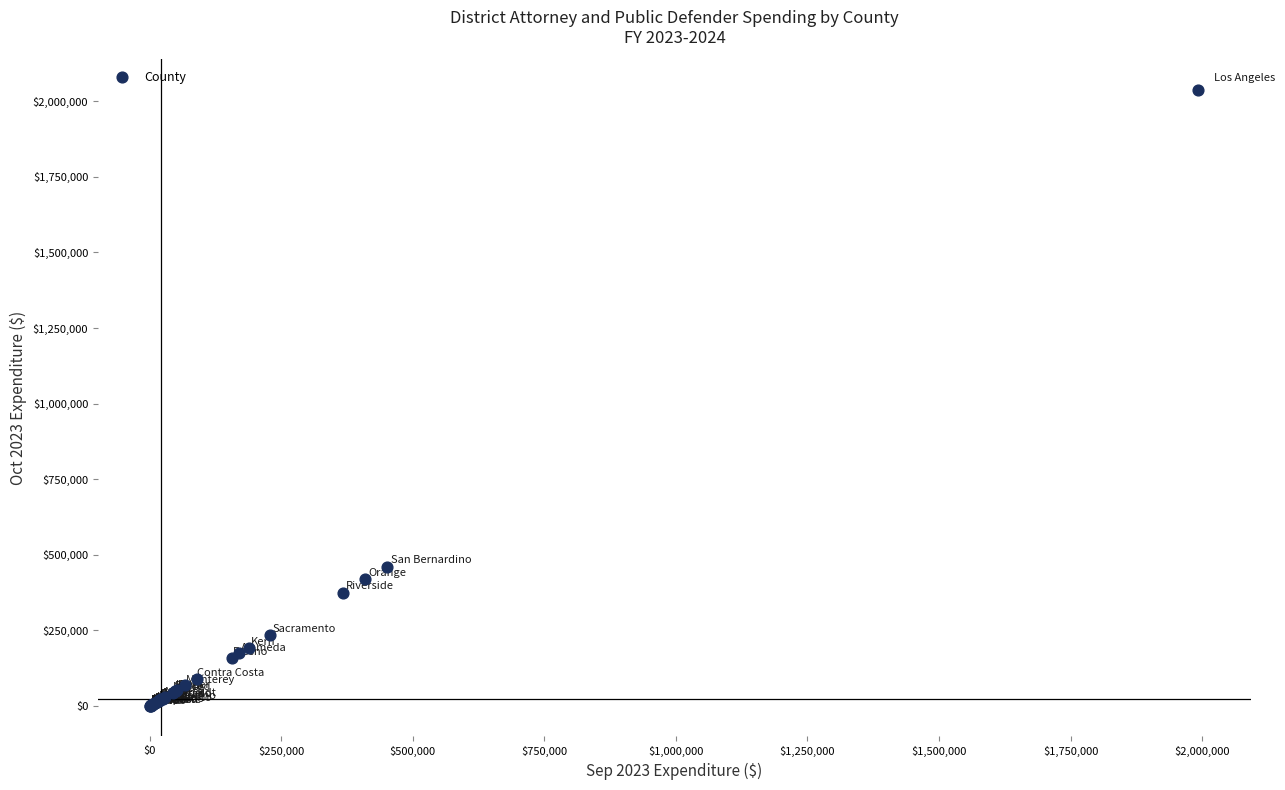

What Y value in the scatter plot is closest to 1019129?

461181.7